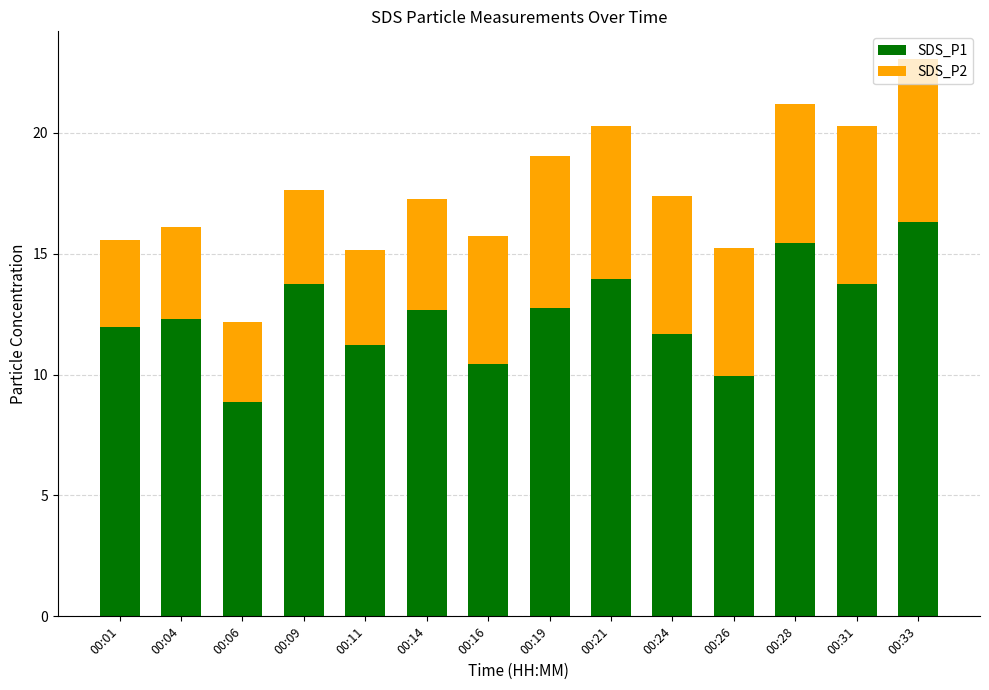

The SDS_P1 series shows 4.6 at 00:04. True or false?

False